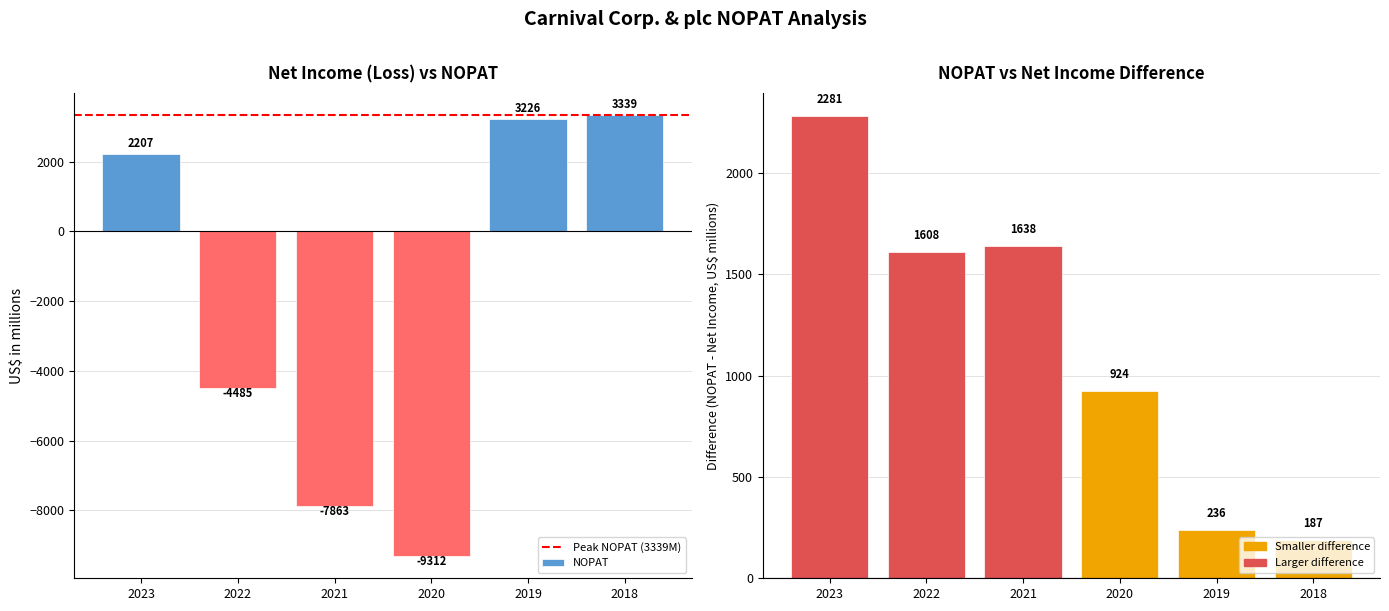

What is the difference between the values at 2018 and 2023?

1132